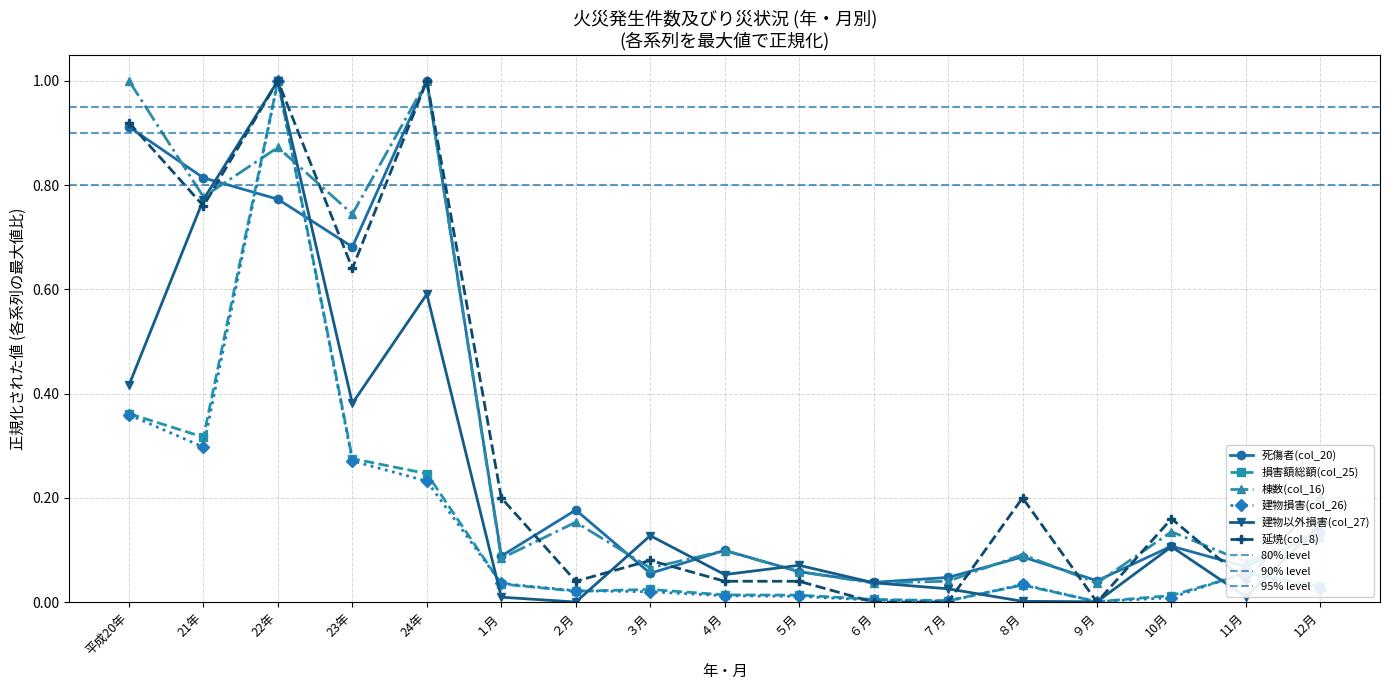

At which category is the sum across all series the highest?

22年